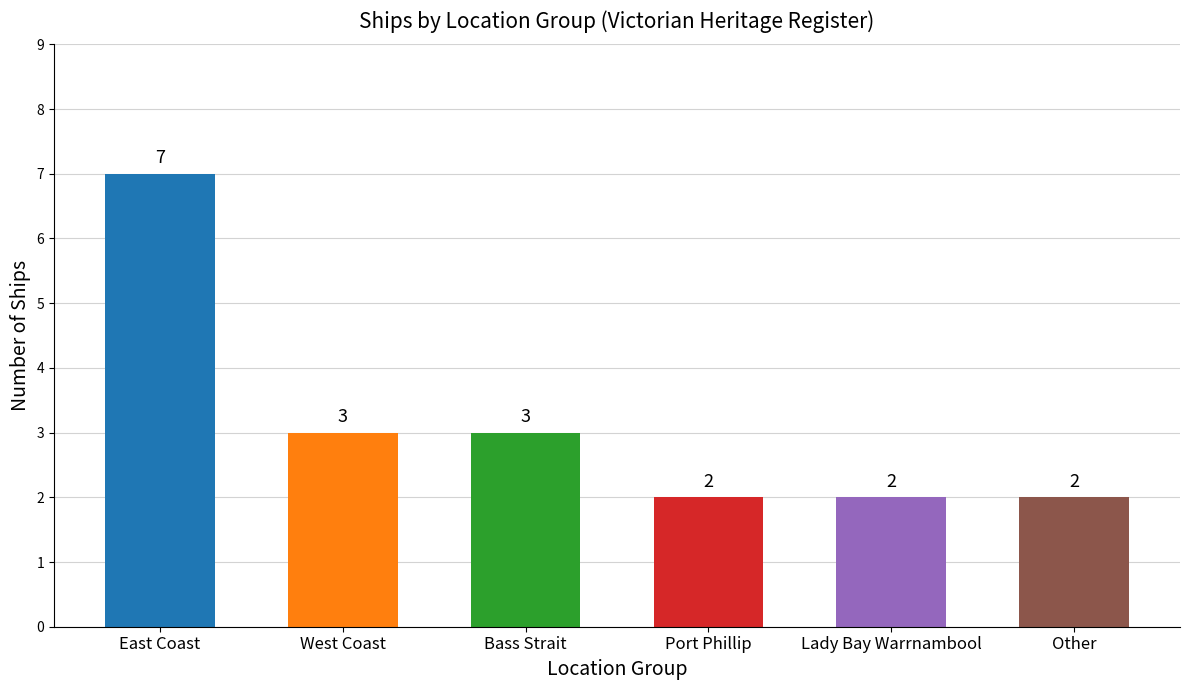

Reading right to left, extract all data points from this chart.

Other=2	Lady Bay Warrnambool=2	Port Phillip=2	Bass Strait=3	West Coast=3	East Coast=7